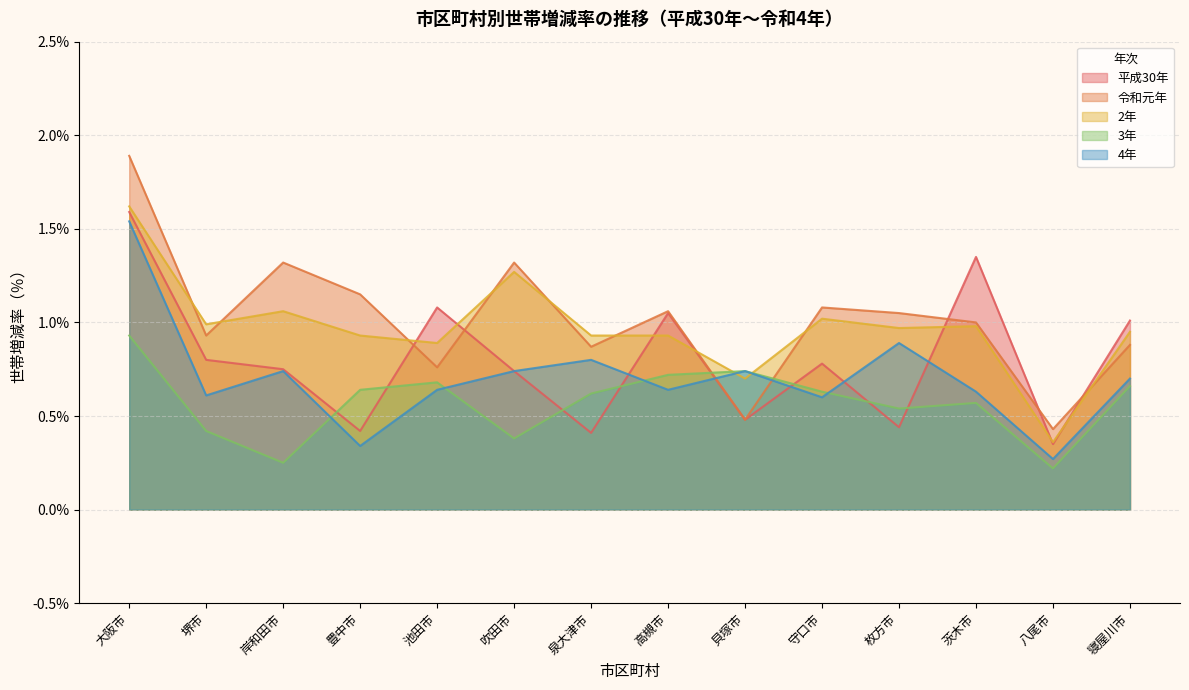

True or false: 3年 and 4年 cross at least once.

True